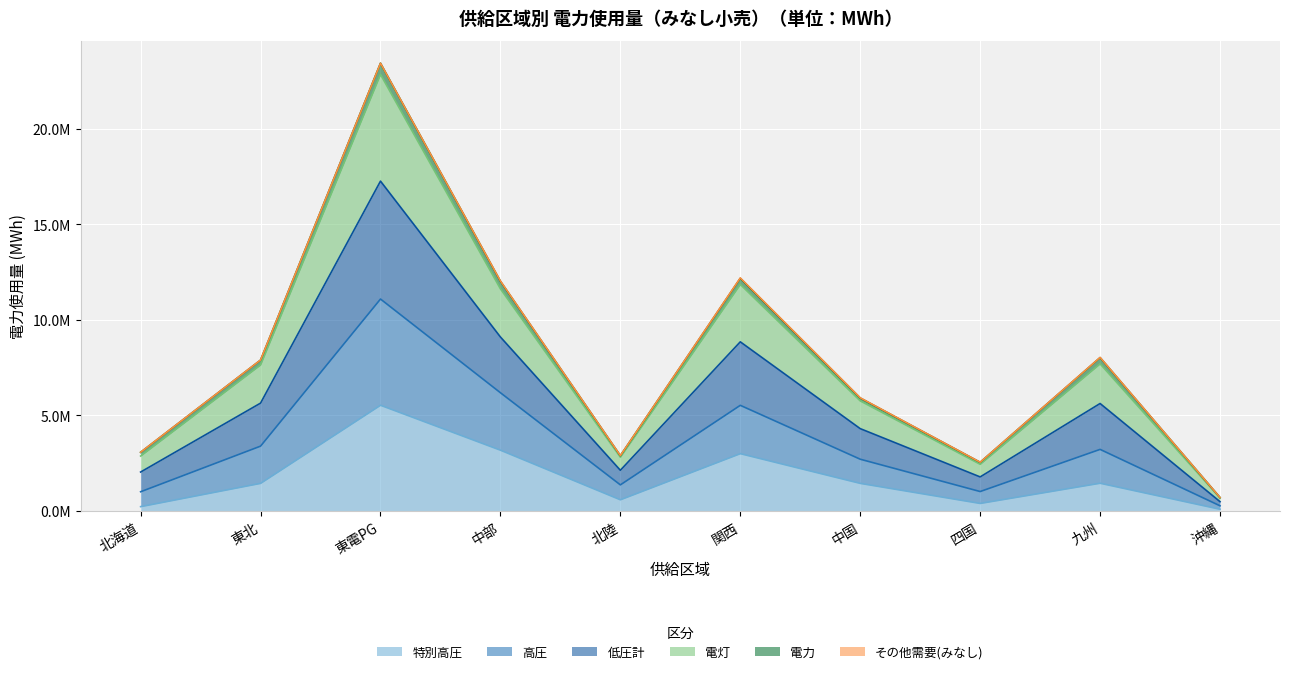

What is the label of the 9th point from the right?

東北